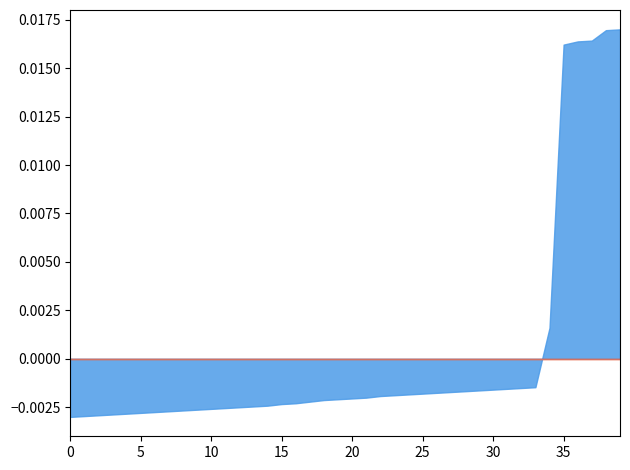

The 県遺跡番号 series shows 1061494 at 21. True or false?

False